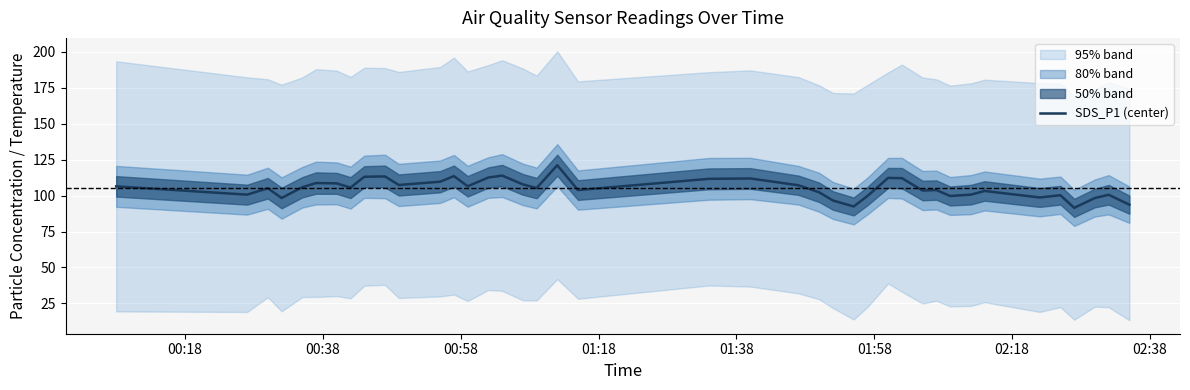

What is the minimum value for SDS_P1 (center)?

91.5